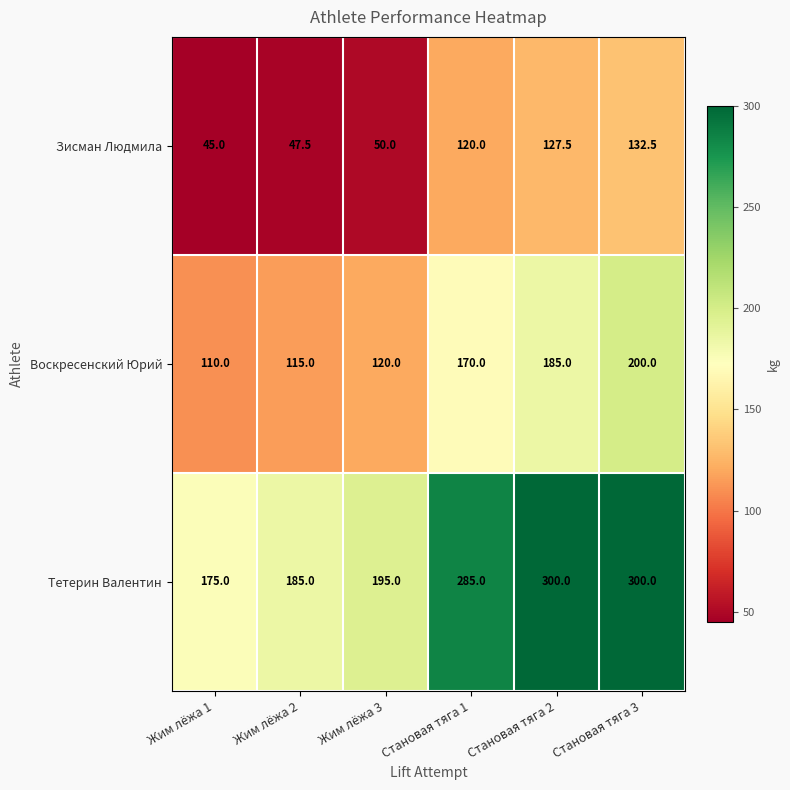

What value does the Зисман Людмила series have at Становая тяга 2?

127.5